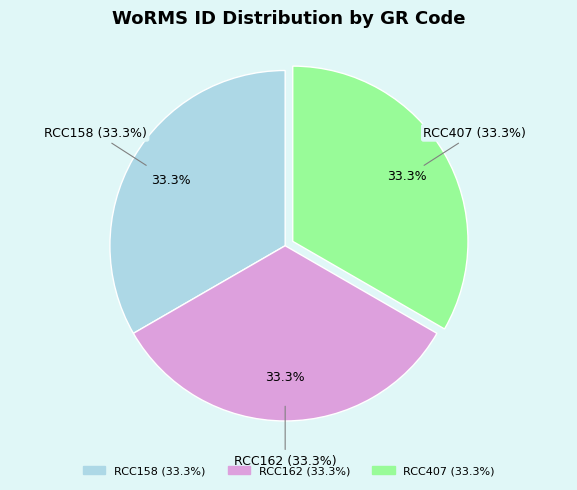

Does RCC162 account for over 50% of the chart?

No